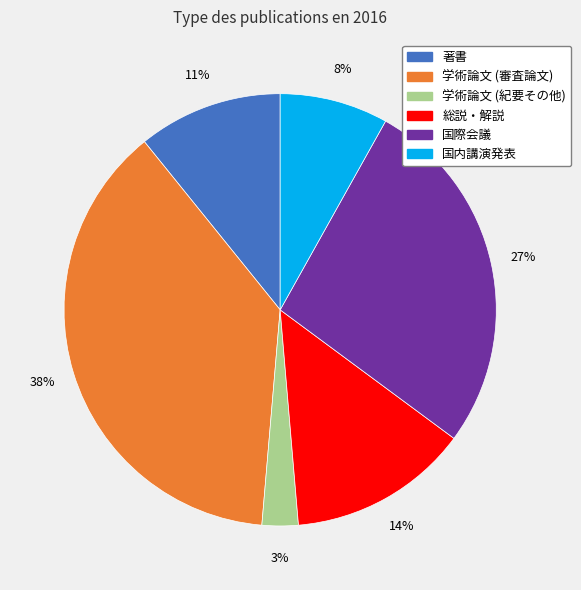

True or false: 国内講演発表 accounts for 1% of the total.

False